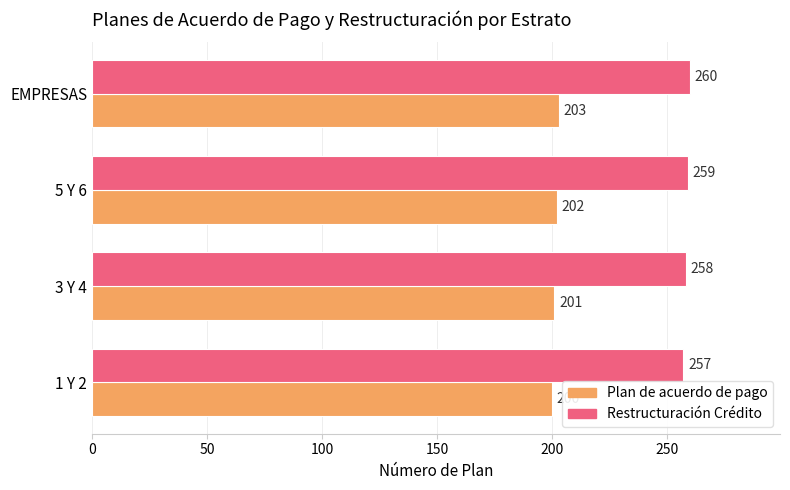

What is the maximum value for Restructuración Crédito?

260